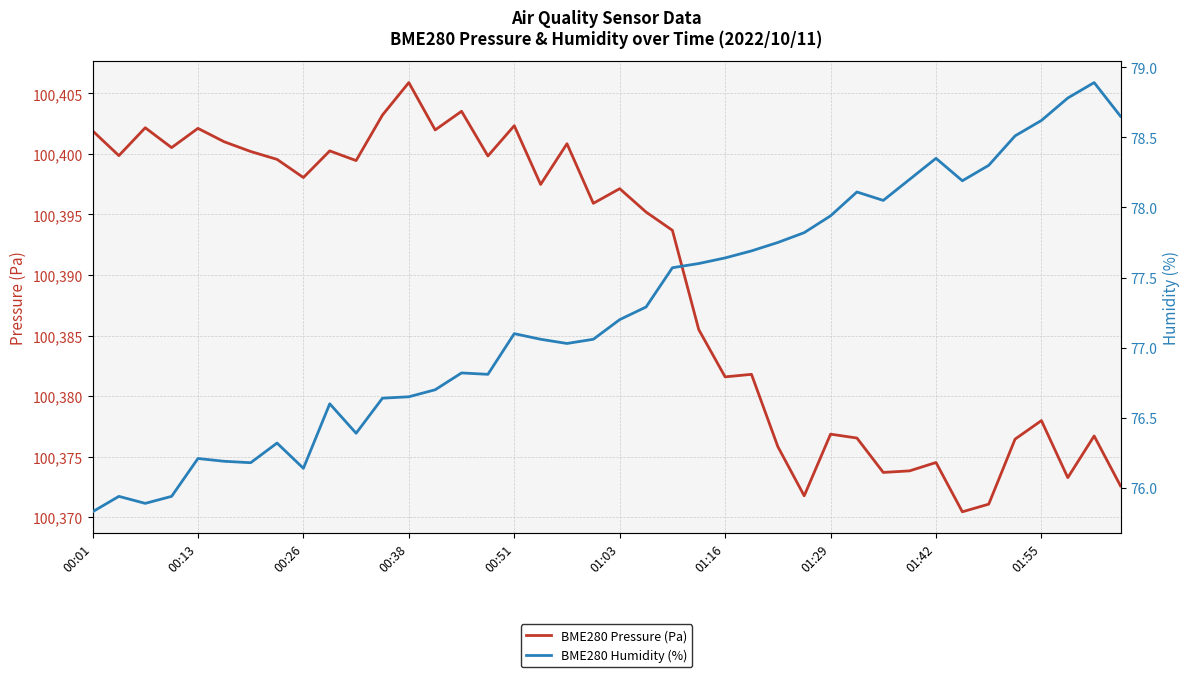

Reading left to right, list all the values displayed in this chart.

BME280 Pressure (Pa): 100401.9	100399.9	100402.2	100400.5	100402.1	100401.0	100400.2	100399.6	100398.1	100400.2	100399.4	100403.2	100405.9	100402.0	100403.5	100399.8	100402.3	100397.5	100400.8	100395.9	100397.1	100395.2	100393.7	100385.5	100381.6	100381.8	100375.8	100371.8	100376.9	100376.5	100373.7	100373.8	100374.5	100370.4	100371.1	100376.4	100378.0	100373.3	100376.7	100372.6
BME280 Humidity (%): 75.8	75.9	75.9	75.9	76.2	76.2	76.2	76.3	76.1	76.6	76.4	76.6	76.7	76.7	76.8	76.8	77.1	77.1	77.0	77.1	77.2	77.3	77.6	77.6	77.6	77.7	77.8	77.8	77.9	78.1	78.0	78.2	78.3	78.2	78.3	78.5	78.6	78.8	78.9	78.7